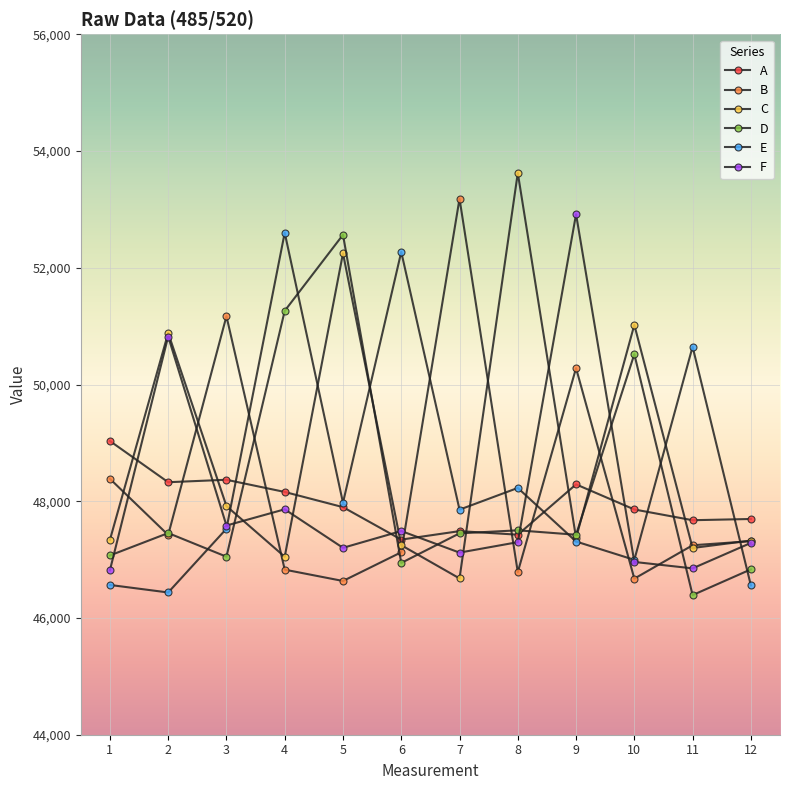

Where is the first local maximum for F?

2